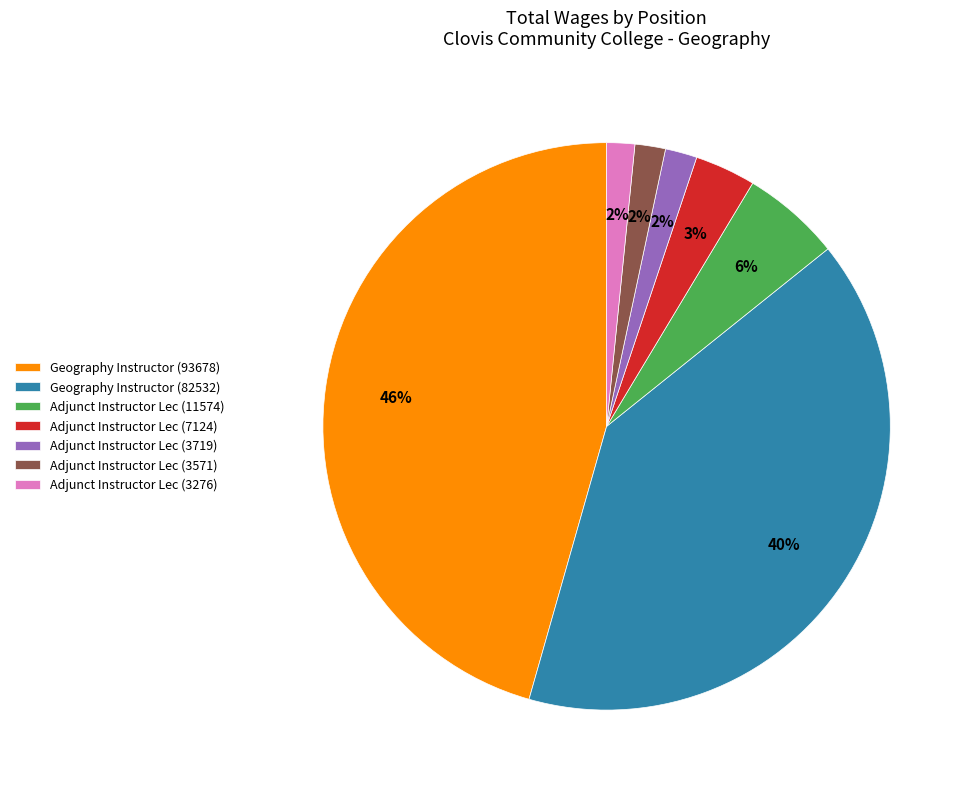

To the nearest percent, what is the combined percentage of Geography Instructor (93678) and Adjunct Instructor Lec (11574)?

51%